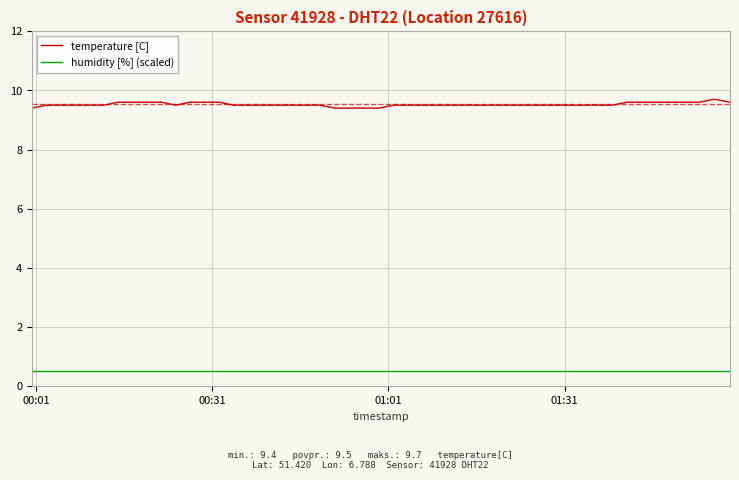

List the series in order of their overall mean, highest first.

temperature [C], humidity [%] (scaled)